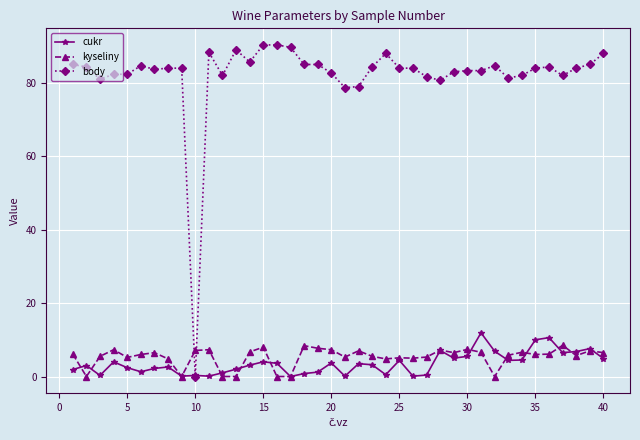

How many categories are shown in the chart?

40